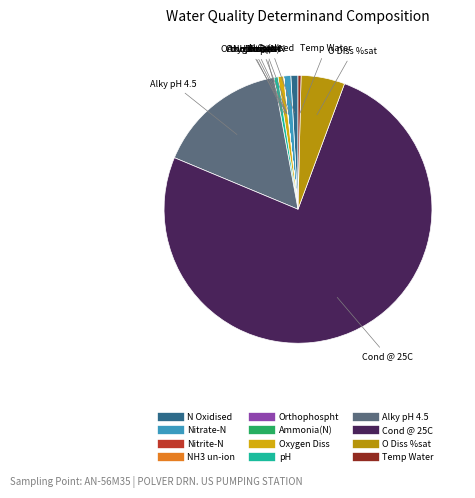

What is the largest slice in the pie chart?

Cond @ 25C